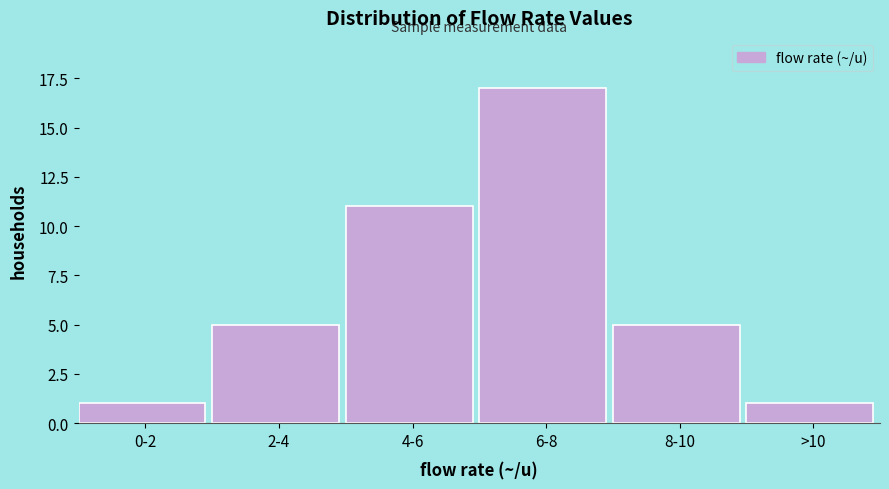

Reading left to right, extract all data points from this chart.

0-2=1	2-4=5	4-6=11	6-8=17	8-10=5	>10=1